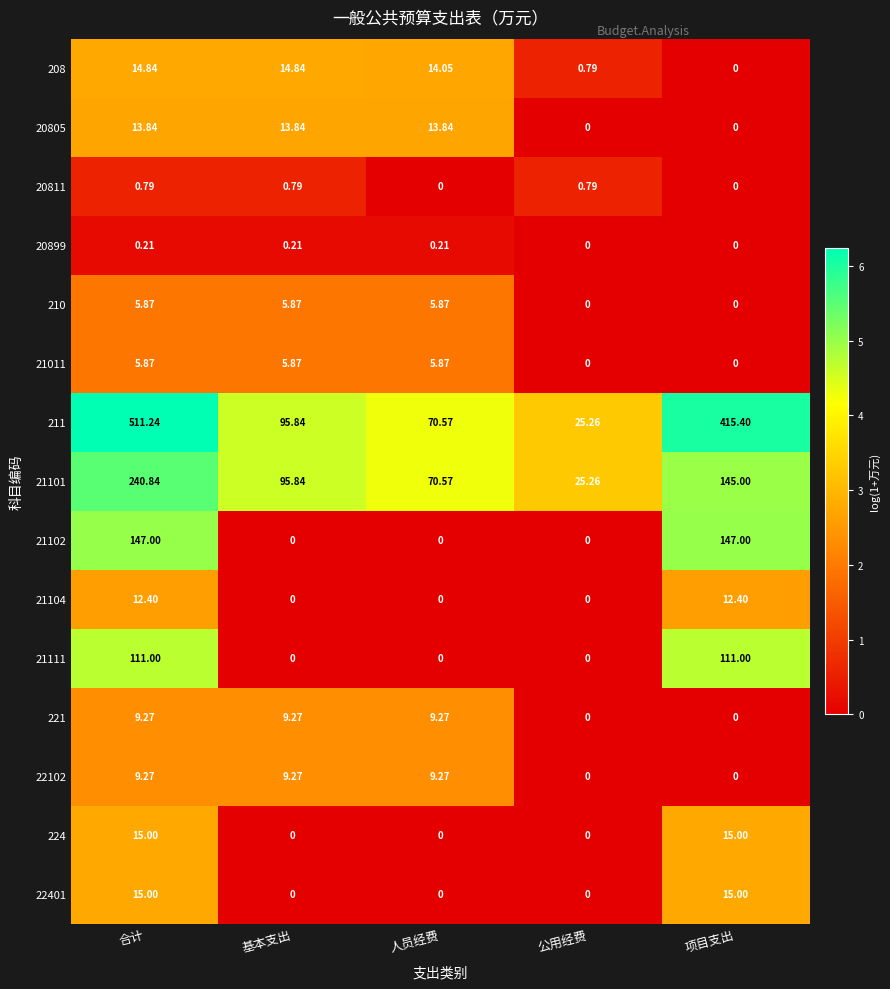

At which label is 208 closest to 7?

公用经费